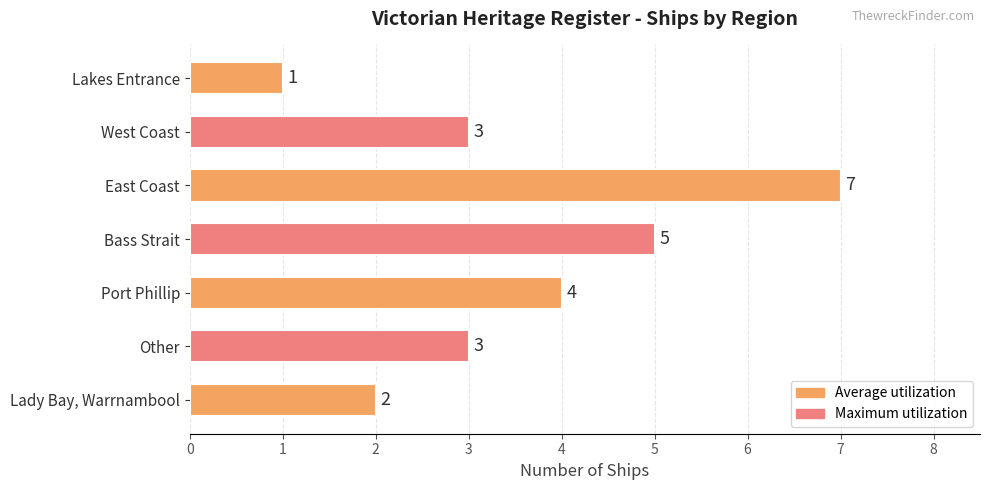

Reading top to bottom, extract all data points from this chart.

1	3	7	5	4	3	2